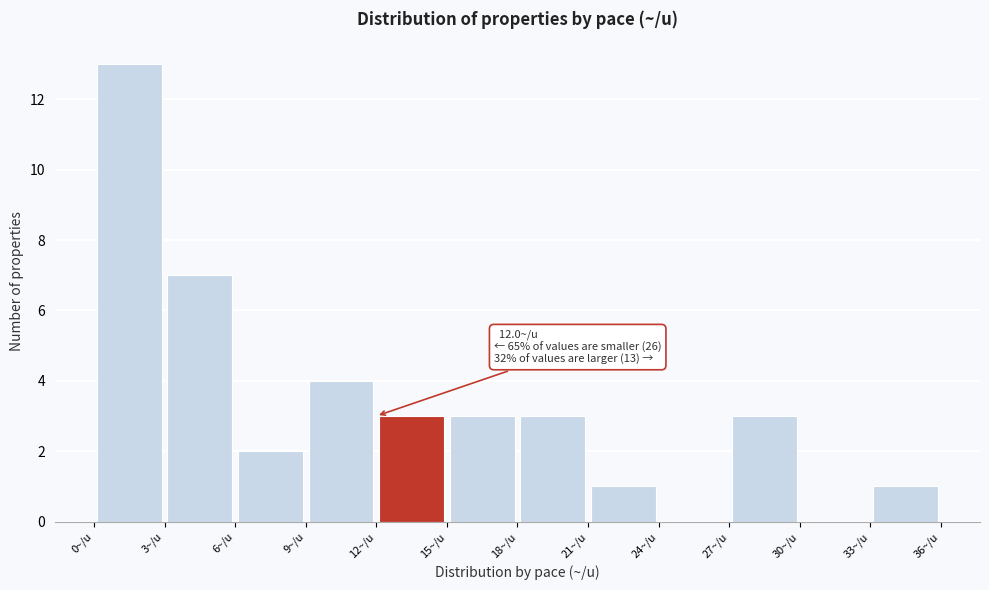

Which range on the x-axis has the tallest bar?

0 to 3